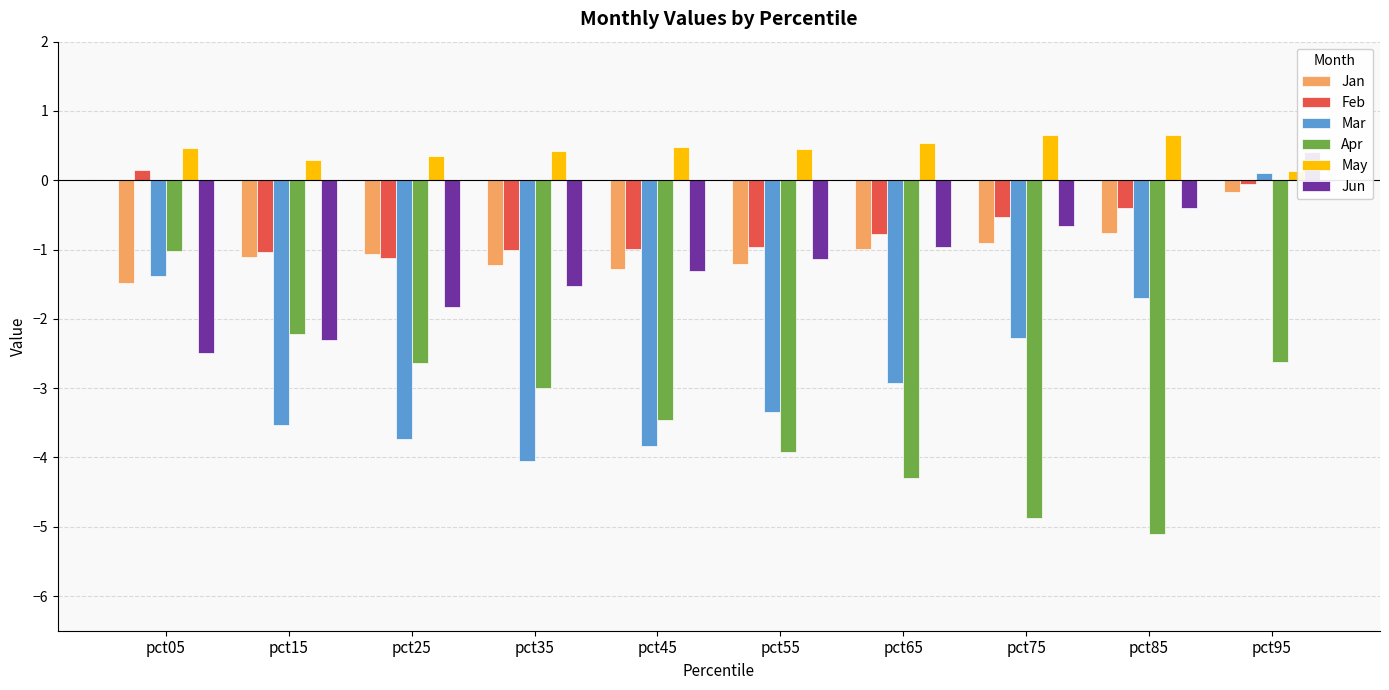

How many bars are there in total?

60